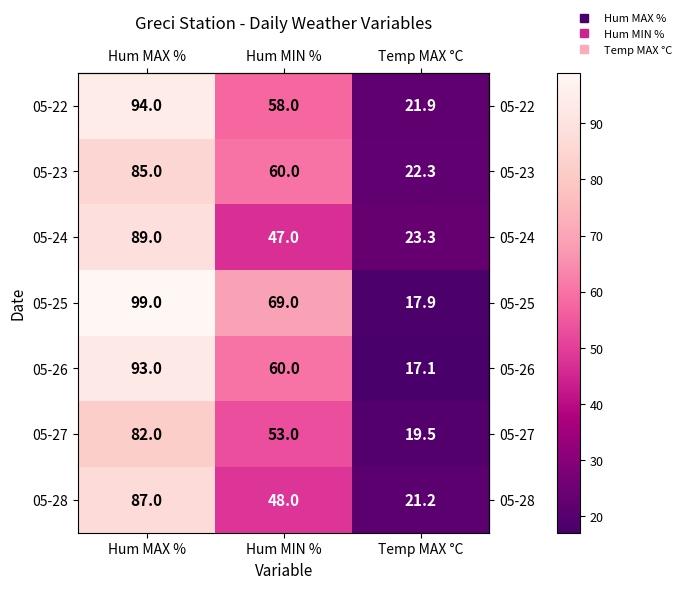

The value of 05-23 at Hum MAX % is 37.4. True or false?

False